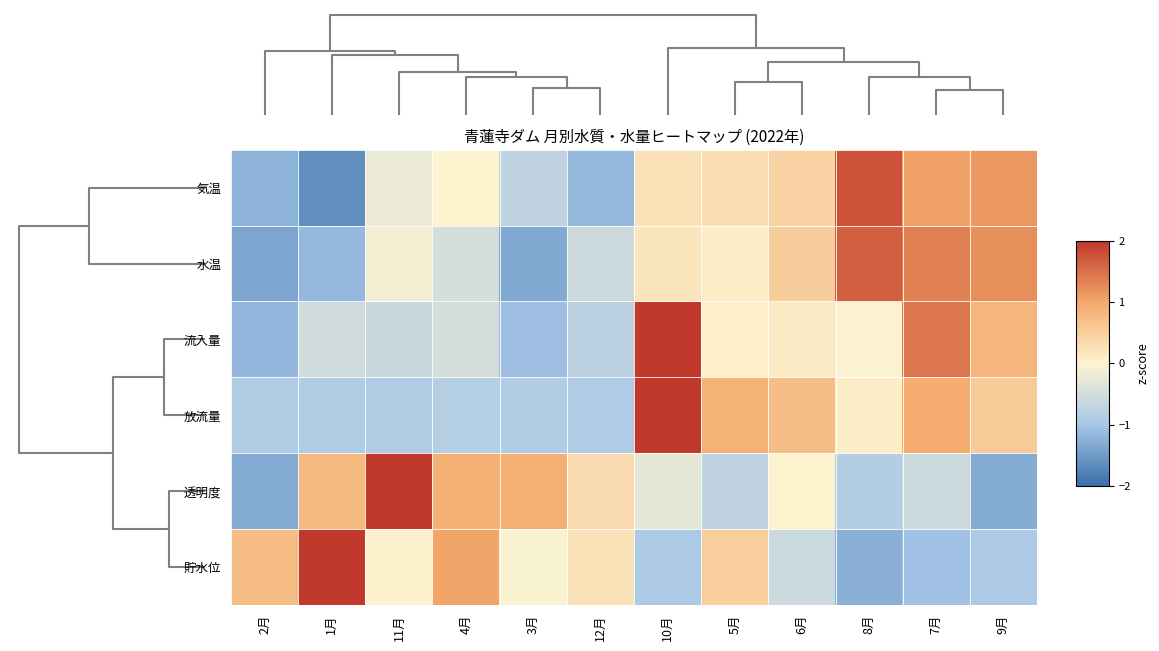

At how many categories does at least one series exceed -1?

12